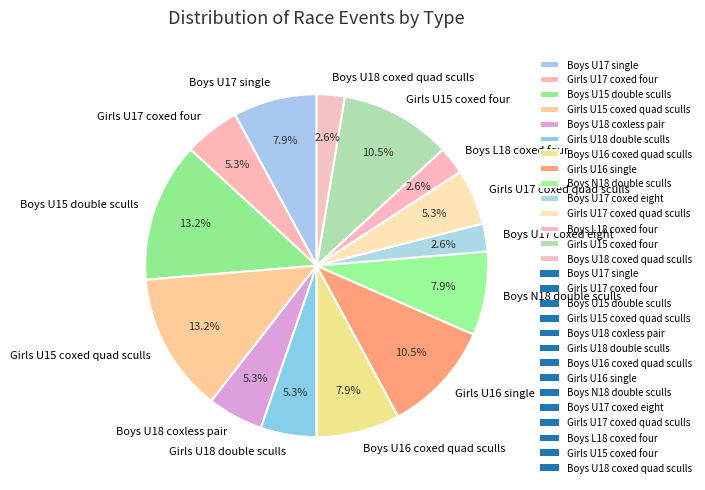

Does any single category account for the majority?

No